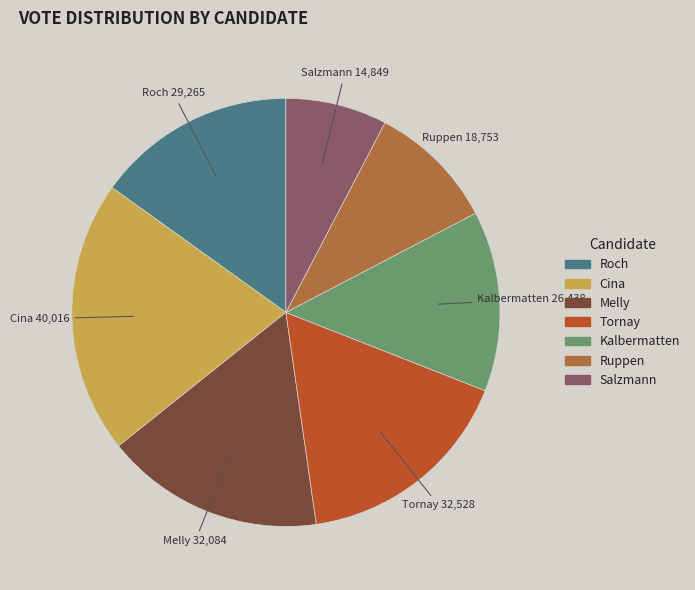

Does any single category account for the majority?

No